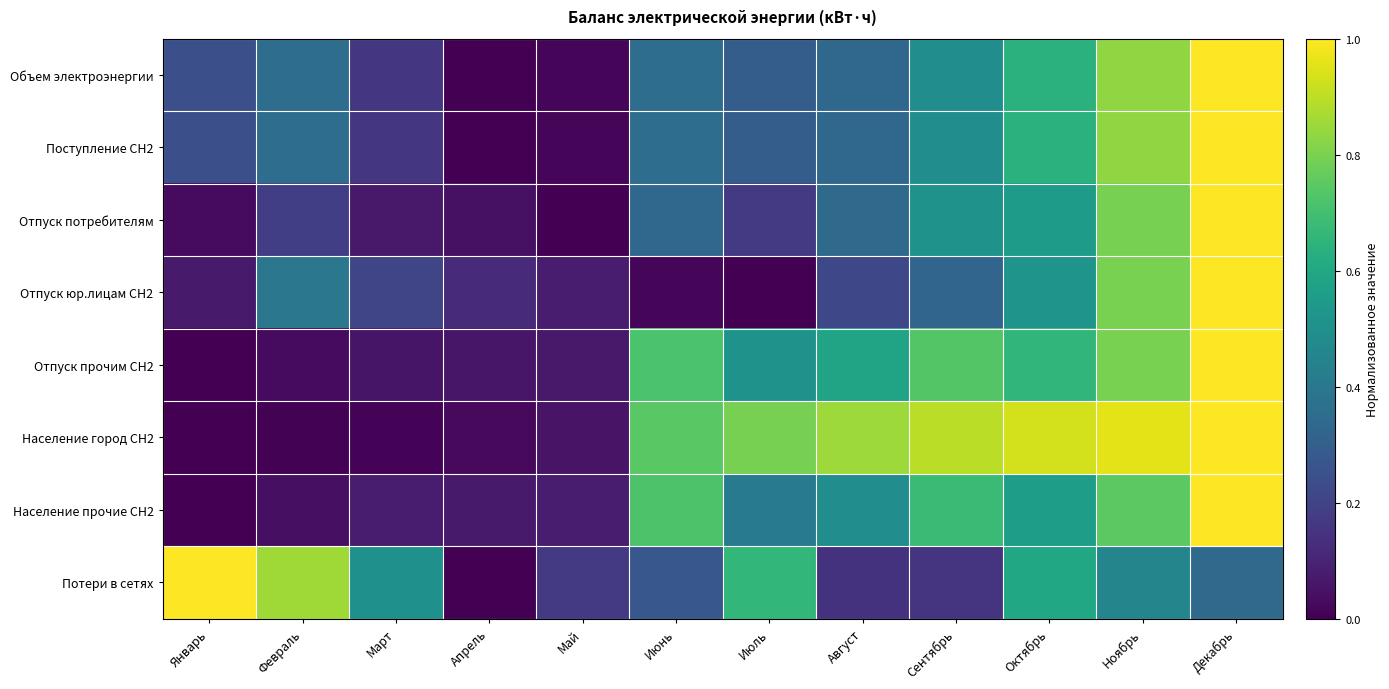

Reading left to right, transcribe all the data shown in this chart.

Объем электроэнергии: Январь=0.2	Февраль=0.4	Март=0.2	Апрель=0.0	Май=0.0	Июнь=0.4	Июль=0.3	Август=0.3	Сентябрь=0.5	Октябрь=0.6	Ноябрь=0.8	Декабрь=1.0
Поступление СН2: Январь=0.2	Февраль=0.4	Март=0.2	Апрель=0.0	Май=0.0	Июнь=0.4	Июль=0.3	Август=0.3	Сентябрь=0.5	Октябрь=0.6	Ноябрь=0.8	Декабрь=1.0
Отпуск потребителям: Январь=0.0	Февраль=0.2	Март=0.1	Апрель=0.0	Май=0.0	Июнь=0.3	Июль=0.2	Август=0.3	Сентябрь=0.5	Октябрь=0.6	Ноябрь=0.8	Декабрь=1.0
Отпуск юр.лицам СН2: Январь=0.1	Февраль=0.4	Март=0.2	Апрель=0.1	Май=0.1	Июнь=0.0	Июль=0.0	Август=0.2	Сентябрь=0.3	Октябрь=0.5	Ноябрь=0.8	Декабрь=1.0
Отпуск прочим СН2: Январь=0.0	Февраль=0.0	Март=0.1	Апрель=0.1	Май=0.1	Июнь=0.7	Июль=0.5	Август=0.6	Сентябрь=0.7	Октябрь=0.7	Ноябрь=0.8	Декабрь=1.0
Население город СН2: Январь=0.0	Февраль=0.0	Март=0.0	Апрель=0.0	Май=0.1	Июнь=0.7	Июль=0.8	Август=0.9	Сентябрь=0.9	Октябрь=0.9	Ноябрь=1.0	Декабрь=1.0
Население прочие СН2: Январь=0.0	Февраль=0.0	Март=0.1	Апрель=0.1	Май=0.1	Июнь=0.7	Июль=0.4	Август=0.5	Сентябрь=0.7	Октябрь=0.6	Ноябрь=0.7	Декабрь=1.0
Потери в сетях: Январь=1.0	Февраль=0.9	Март=0.5	Апрель=0.0	Май=0.2	Июнь=0.3	Июль=0.7	Август=0.1	Сентябрь=0.2	Октябрь=0.6	Ноябрь=0.5	Декабрь=0.3